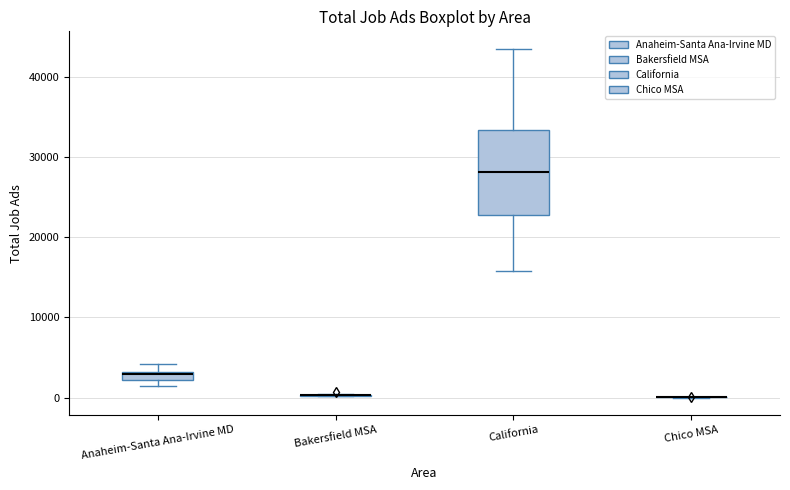

Comparing the boxes themselves (not the whiskers), which one is the tallest?

California